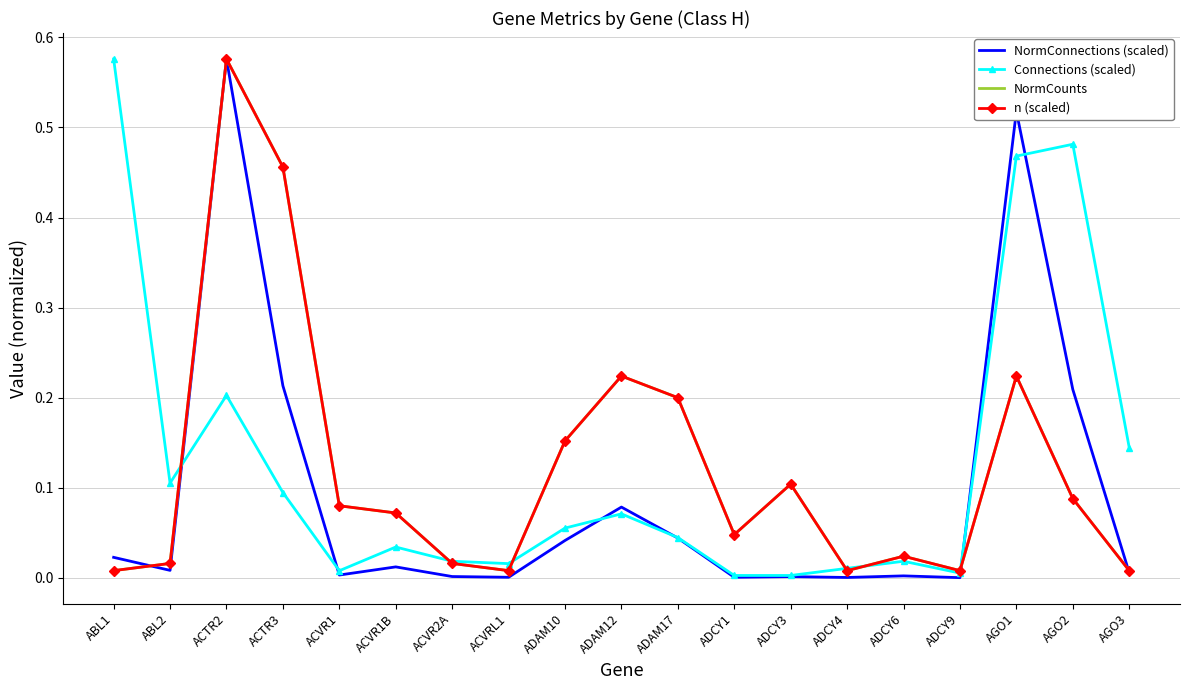

True or false: n (scaled) has a value of 0.2 at AGO1.

True